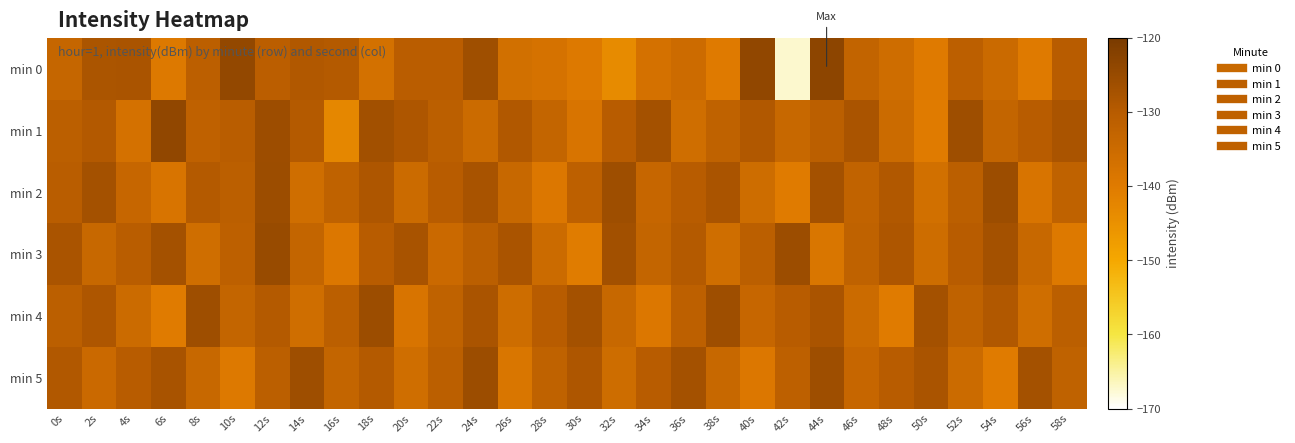

Which series has the widest spread of values?

min 0